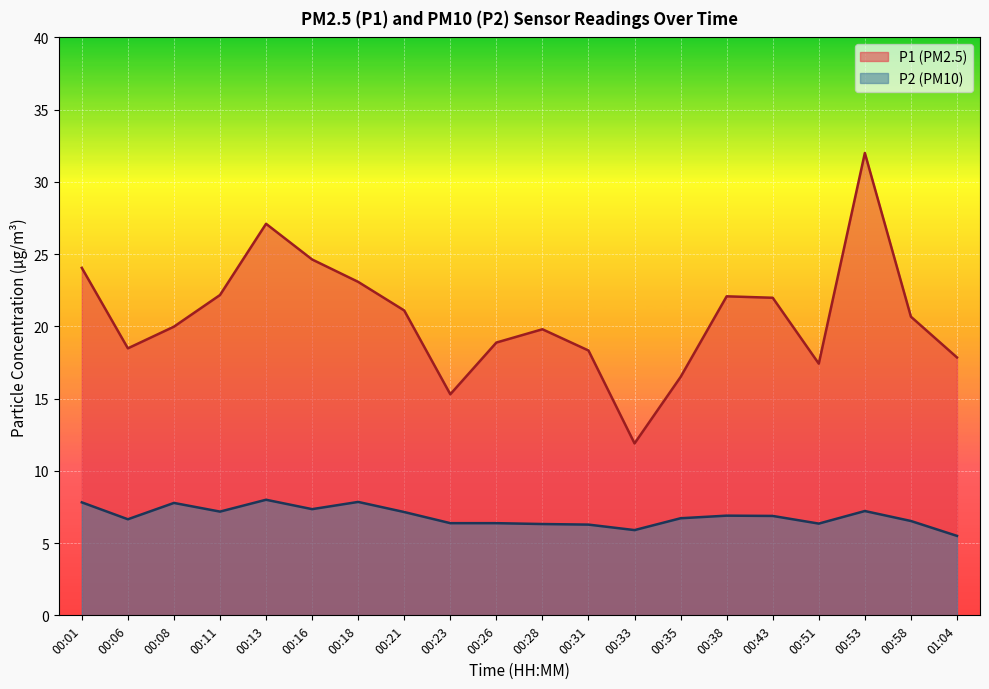

How many values in the P1 series exceed 20?

10